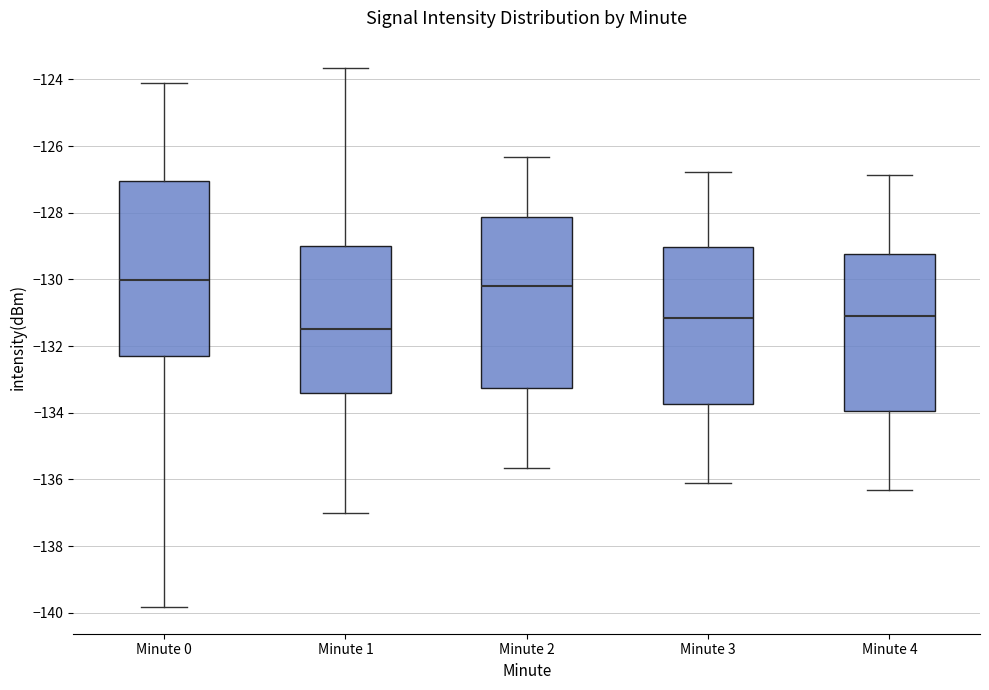

Where does the median line of the box for Minute 4 sit on the y-axis? The values are not printed on the chart, so give them approximately, as read against the axis.

-131.0